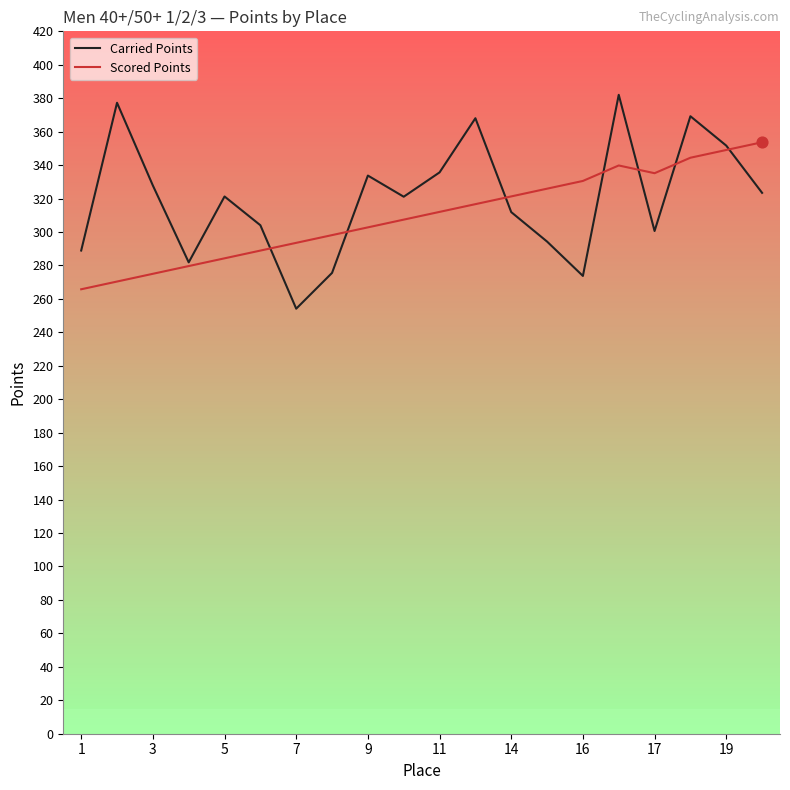

Which series has the largest total across all categories?

Carried Points